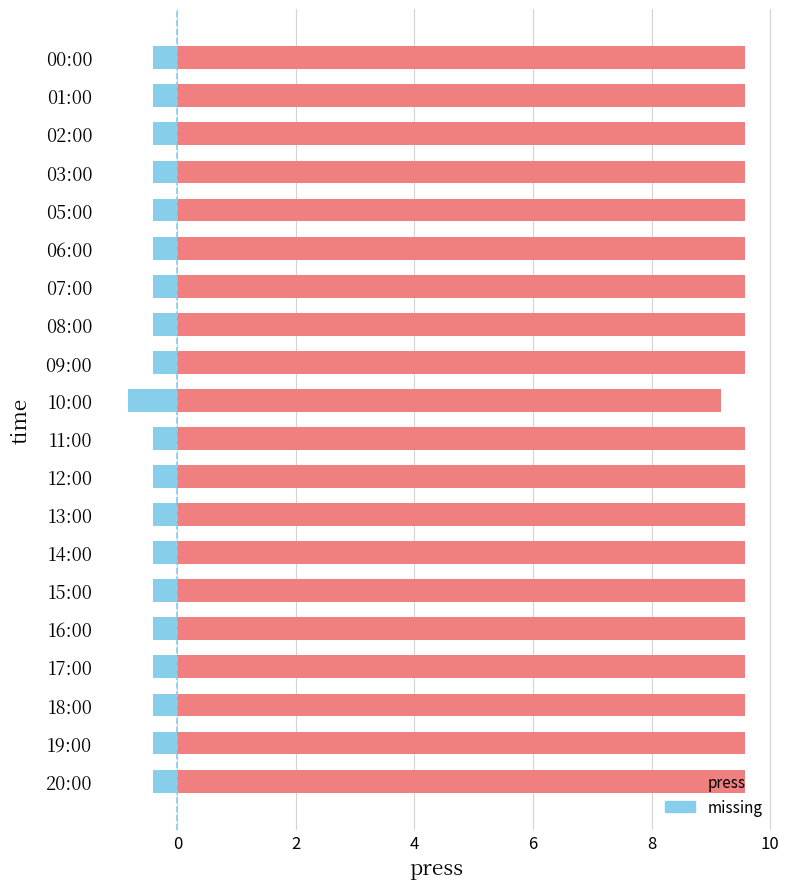

What is the minimum value shown in the chart?

-0.8